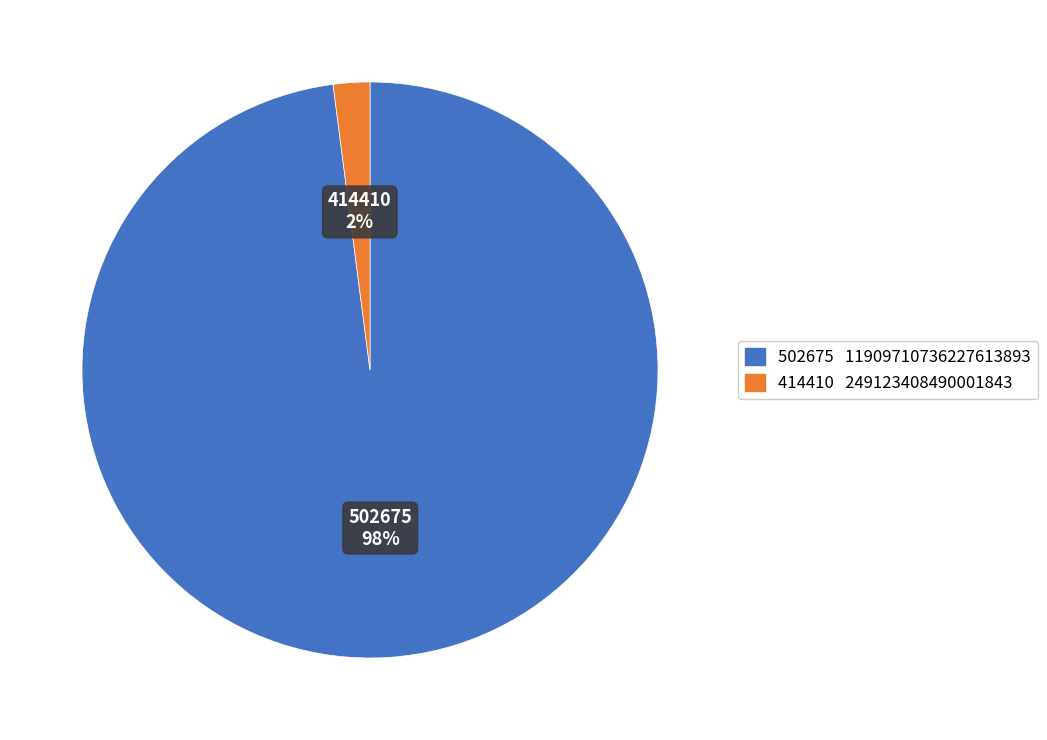

To the nearest percent, what is the average slice percentage?

50%